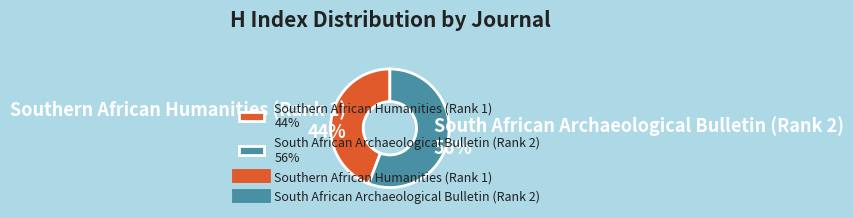

Which slice represents more than half of the pie?

South African Archaeological Bulletin (Rank 2)